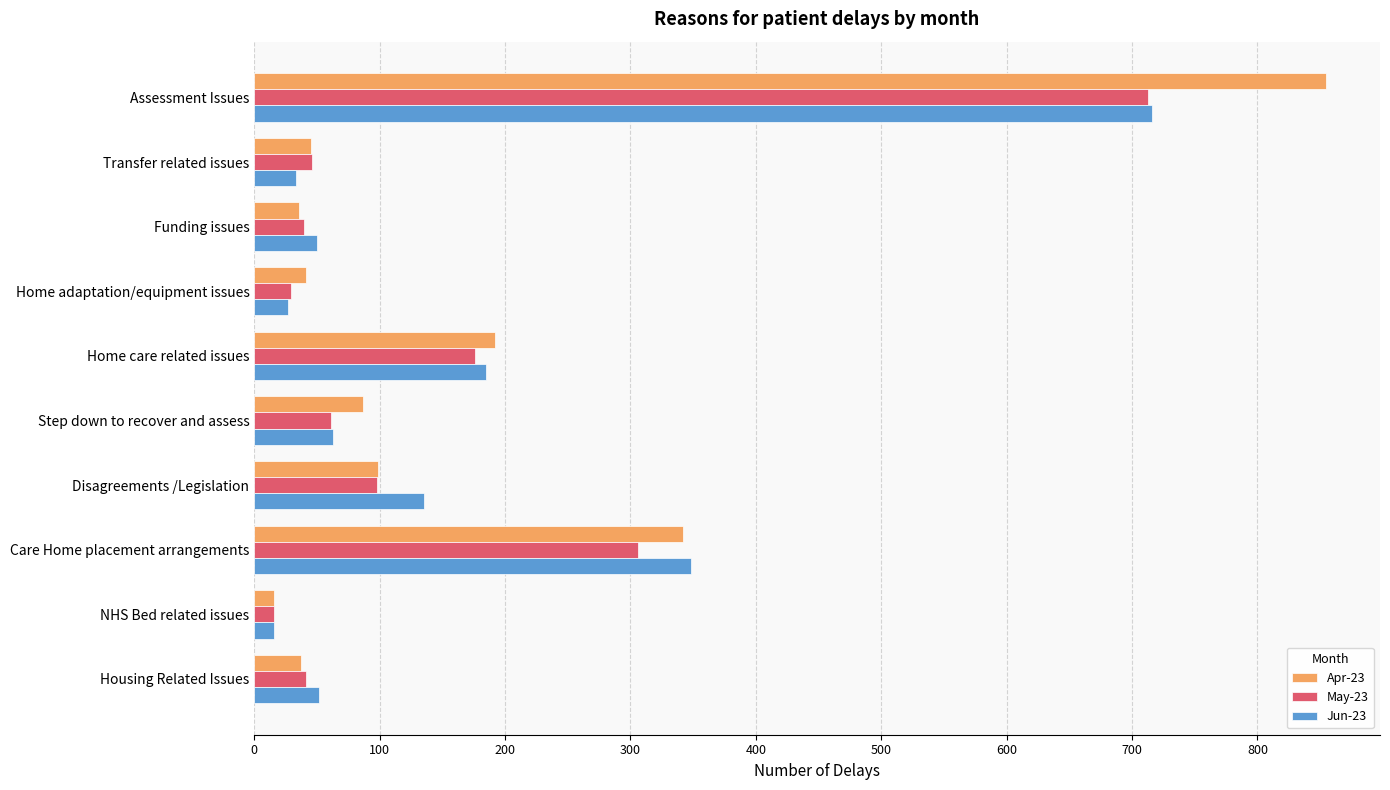

Where is Jun-23 nearest to the value 366?

Care Home placement arrangements